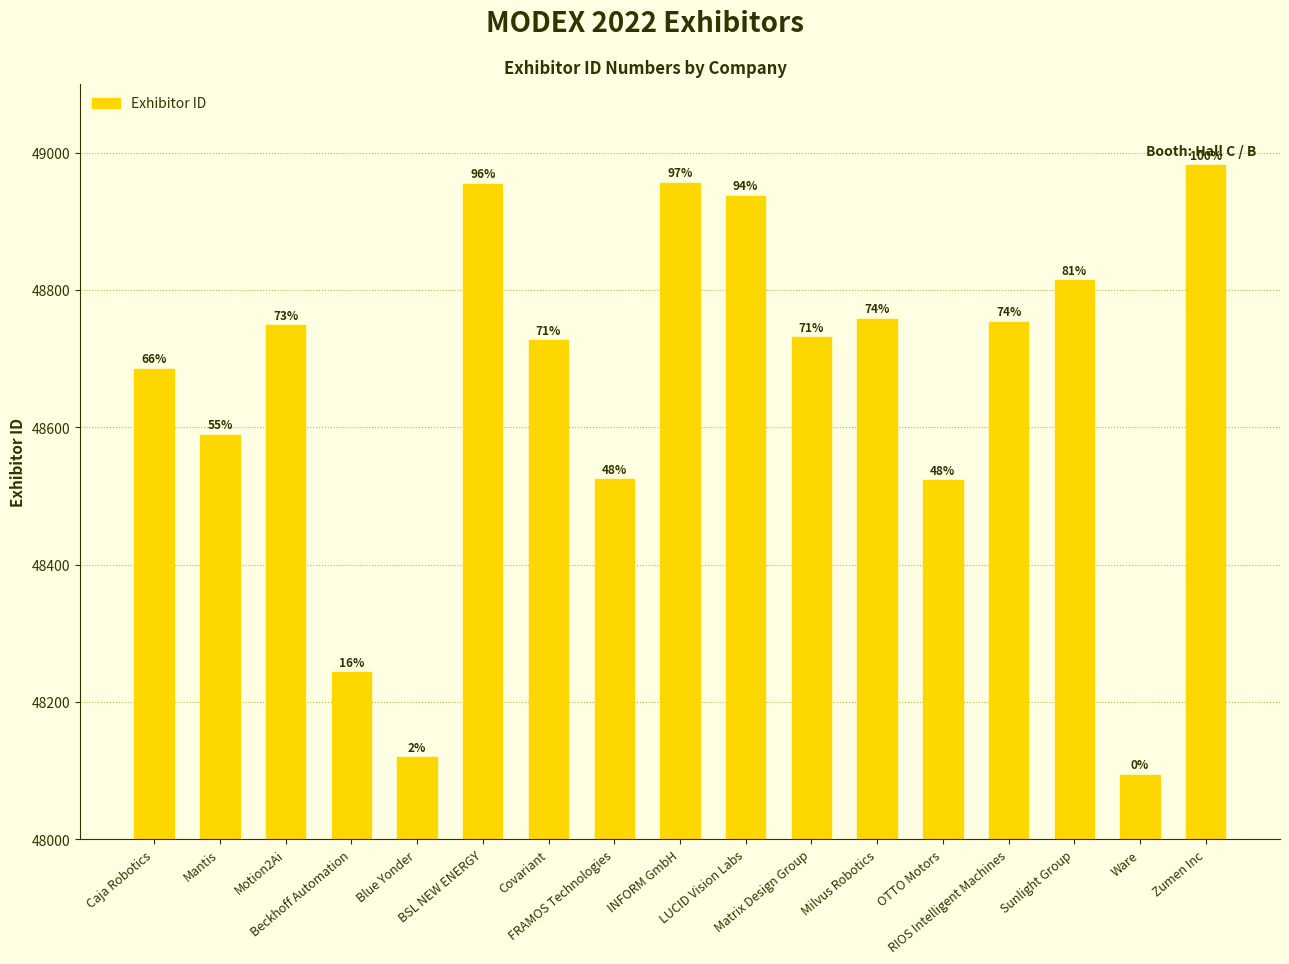

What is the ratio of the value at FRAMOS Technologies to the value at BSL NEW ENERGY?

1.0